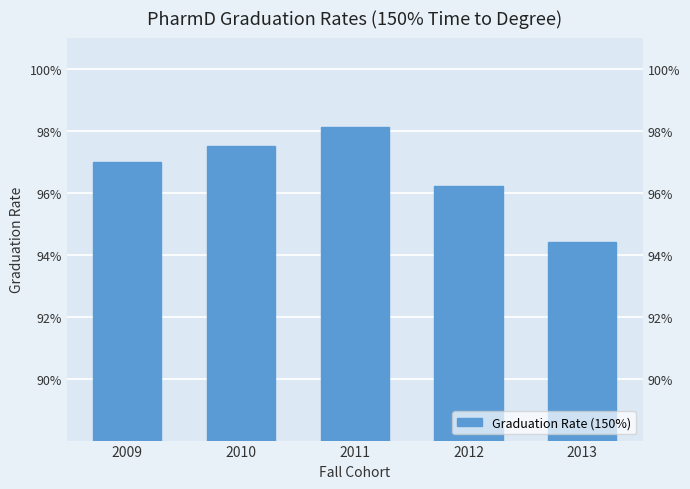

Reading left to right, extract all data points from this chart.

2009=1.0	2010=1.0	2011=1.0	2012=1.0	2013=0.9